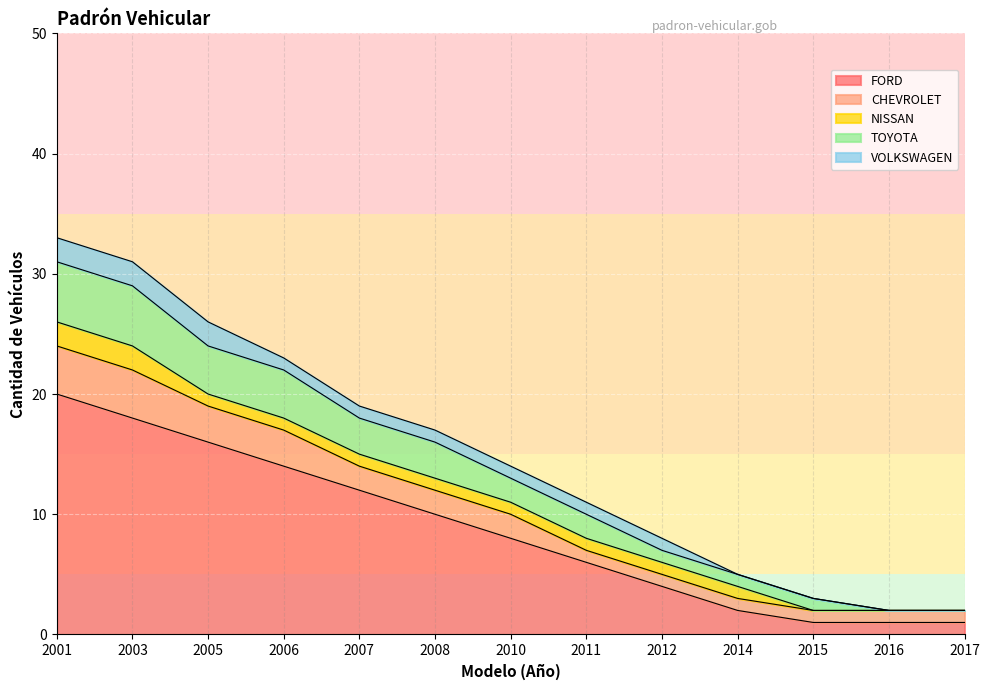

How many values in the FORD series are below 8?

6